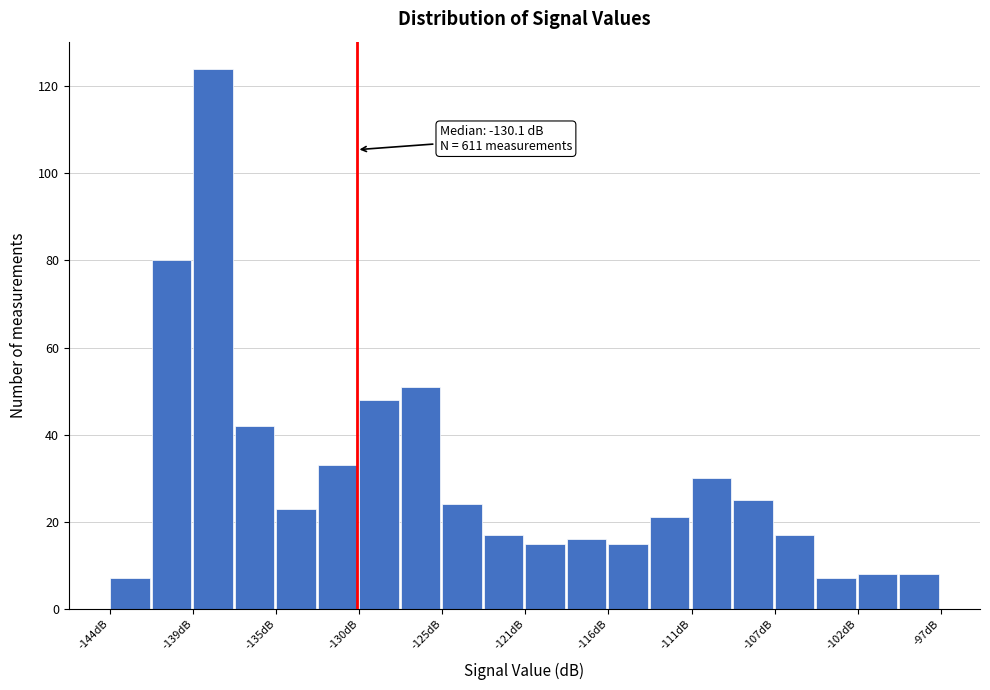

Which range on the x-axis has the tallest bar?

-139.0 to -137.0